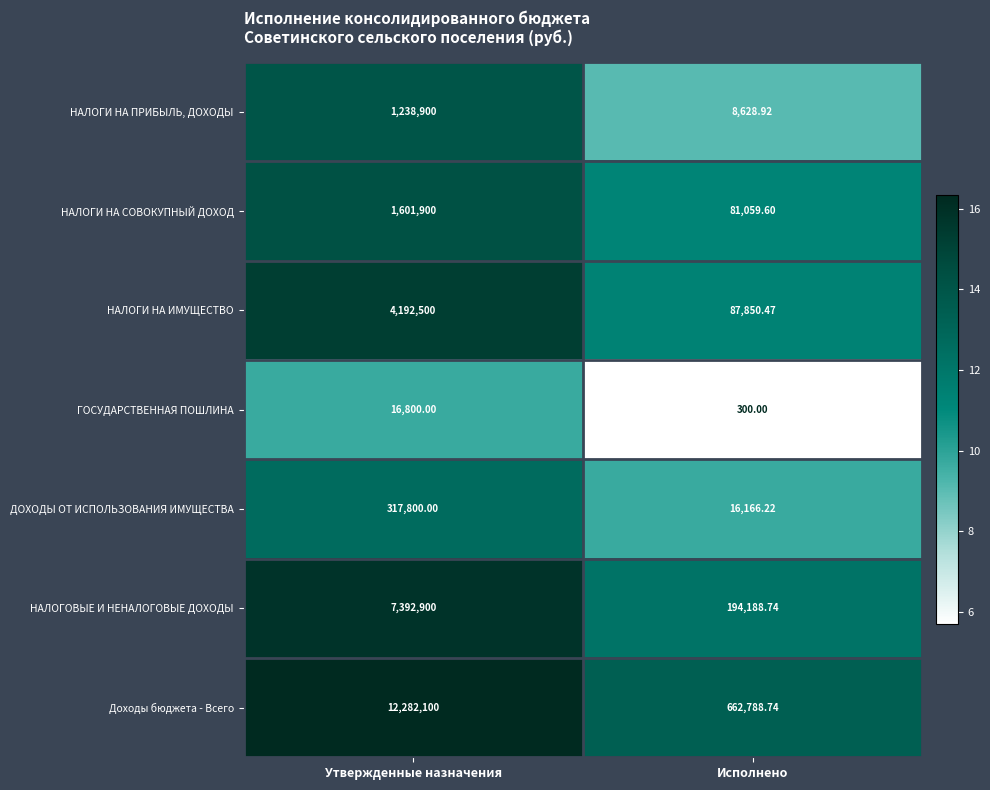

At which category is the sum across all series the highest?

Утвержденные назначения